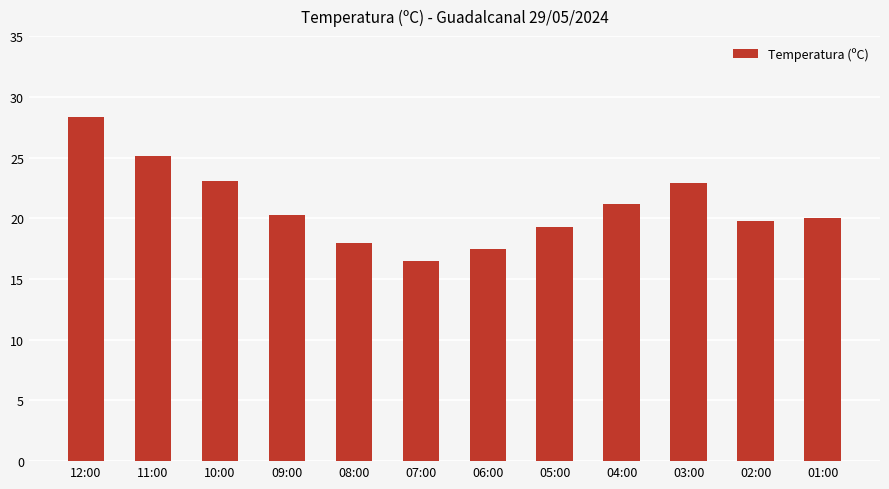

What value does the data have at 01:00?

20.0